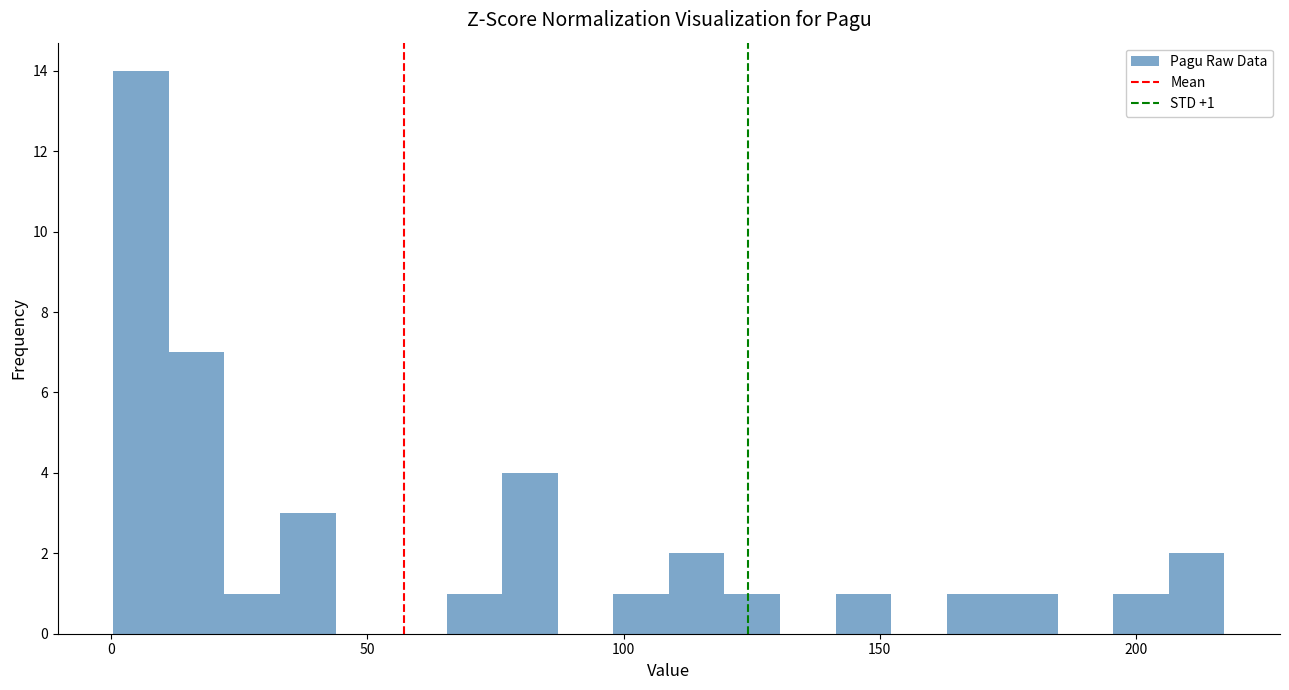

Around what value on the x-axis is the tallest bar? Give the approximate position of its centre, as read against the axis.

5